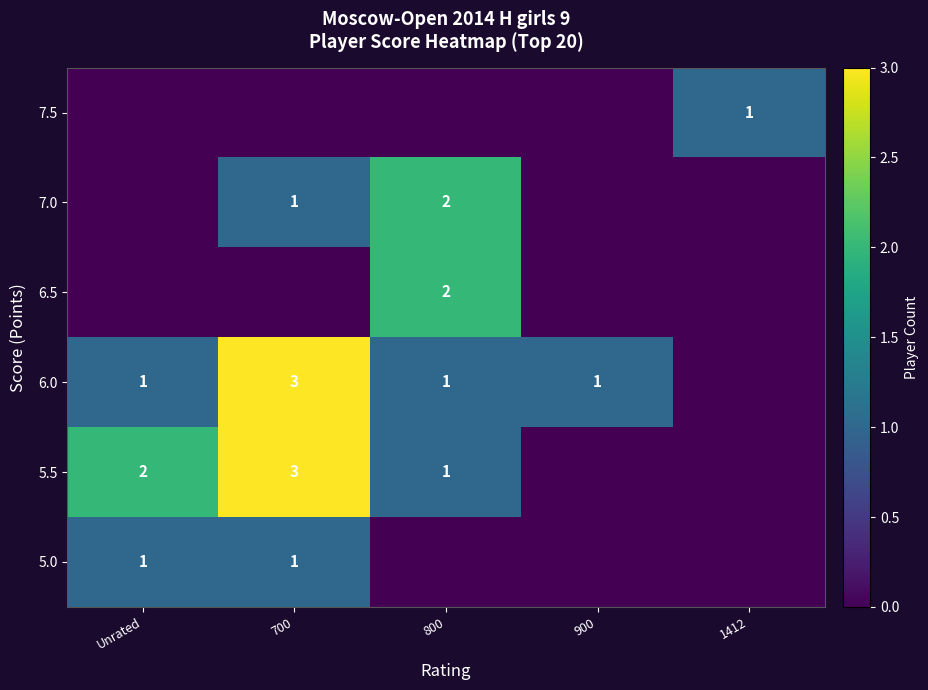

What is the difference between the highest and lowest values at 700?

3